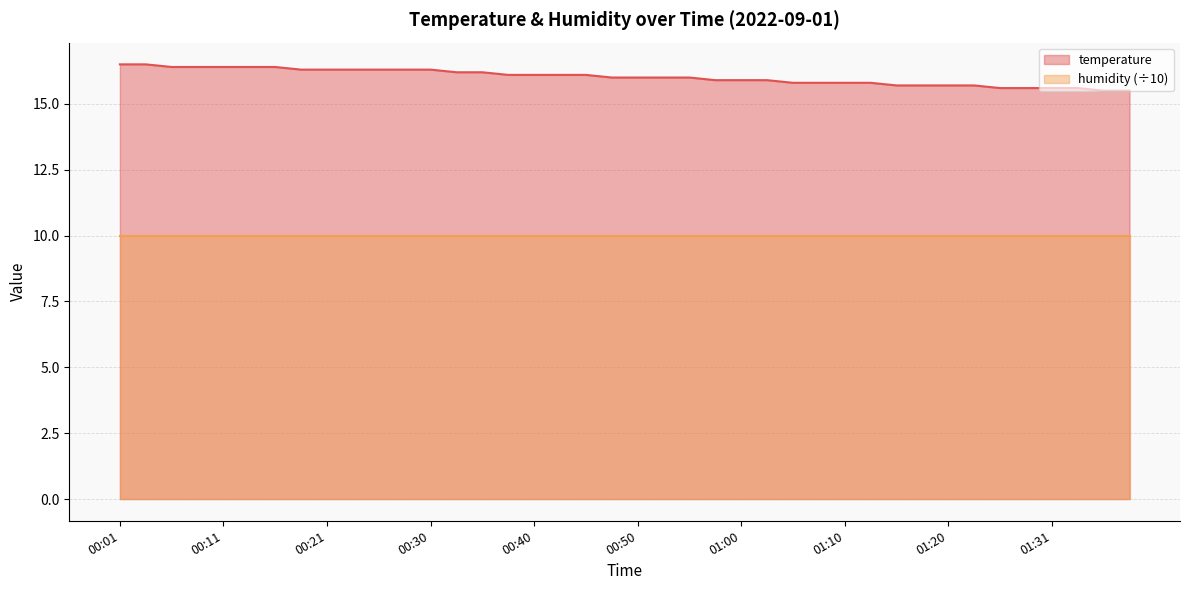

Which has a higher value, 01:26 or 00:58?

00:58